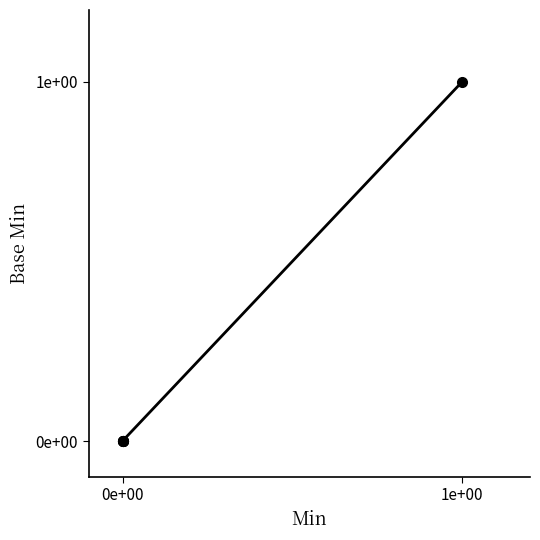

Is it true that the value at 0e+00 is 0?

True